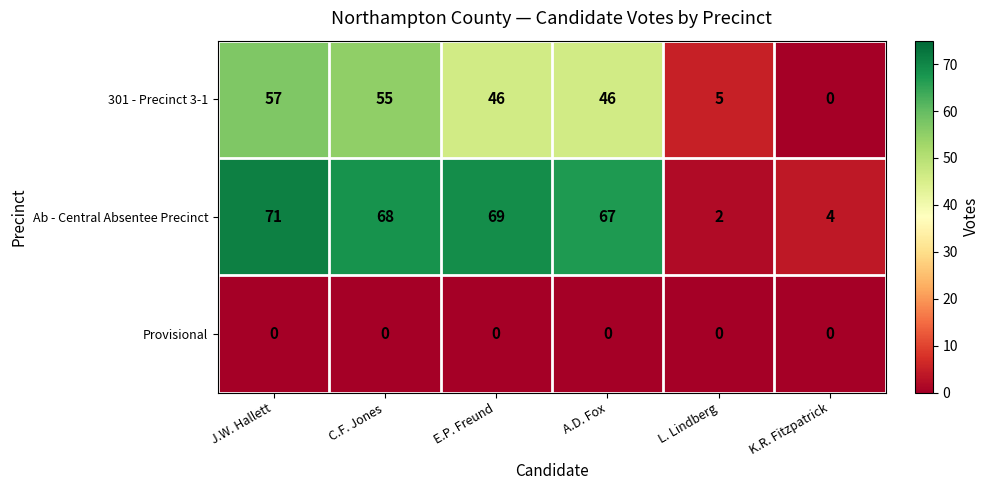

At how many categories does at least one series exceed 6?

4